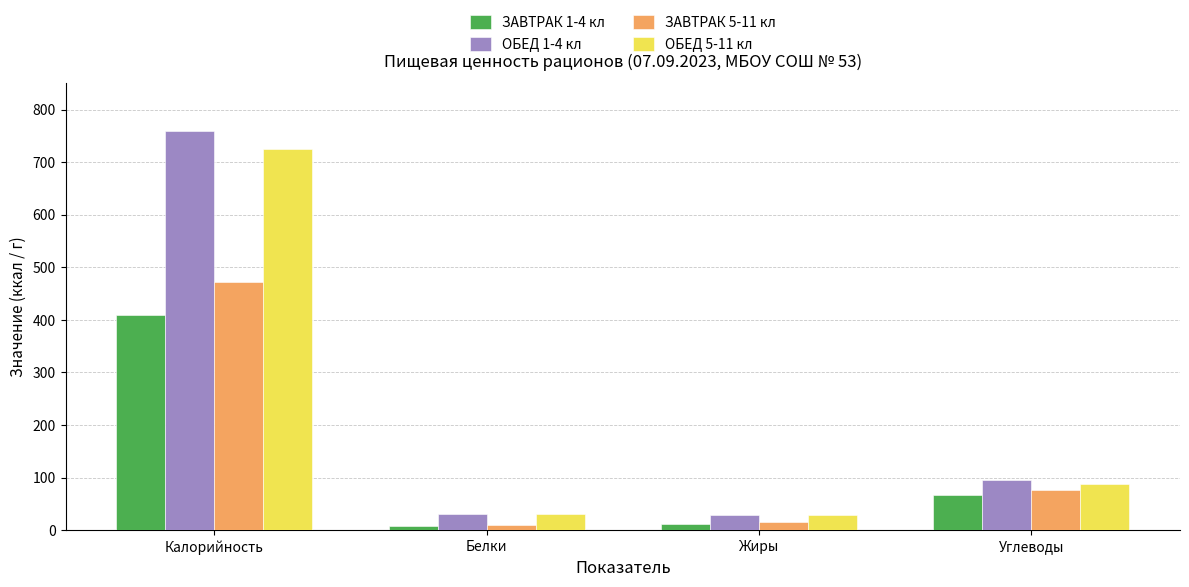

Between Белки and Углеводы, which series saw the biggest shift?

ЗАВТРАК 5-11 кл